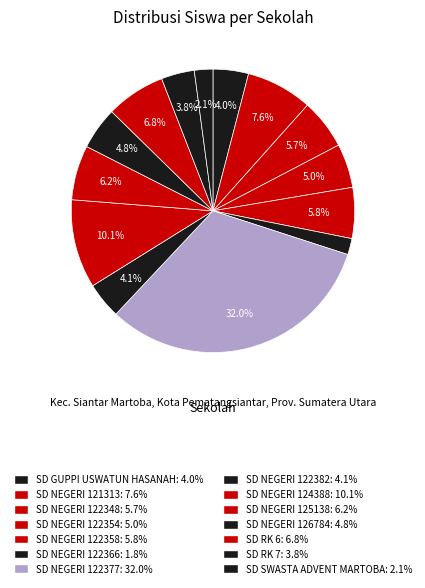

How many slices are in this pie chart?

14